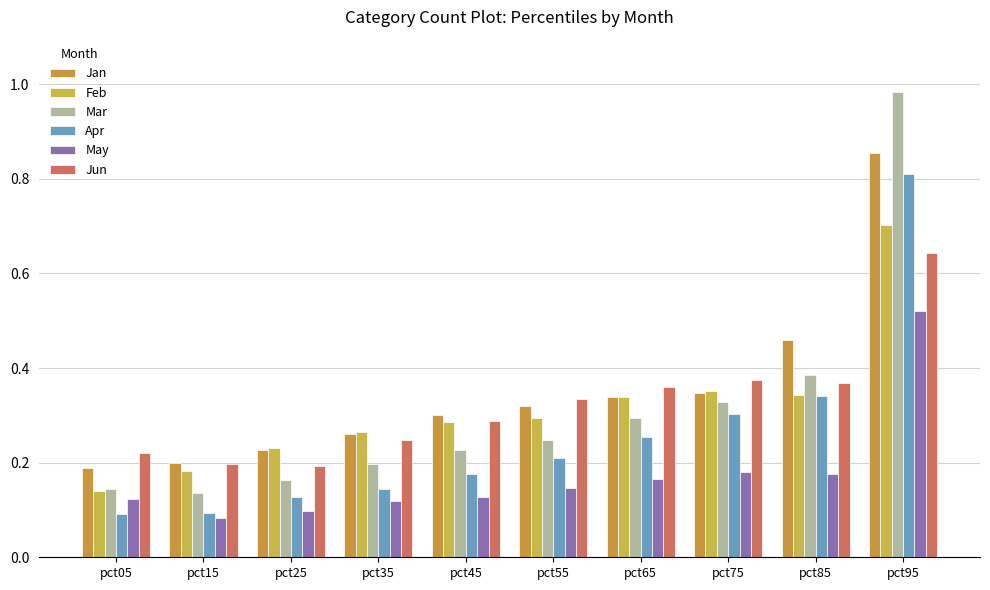

List the series in order of their peak value, highest first.

Mar, Jan, Apr, Feb, Jun, May